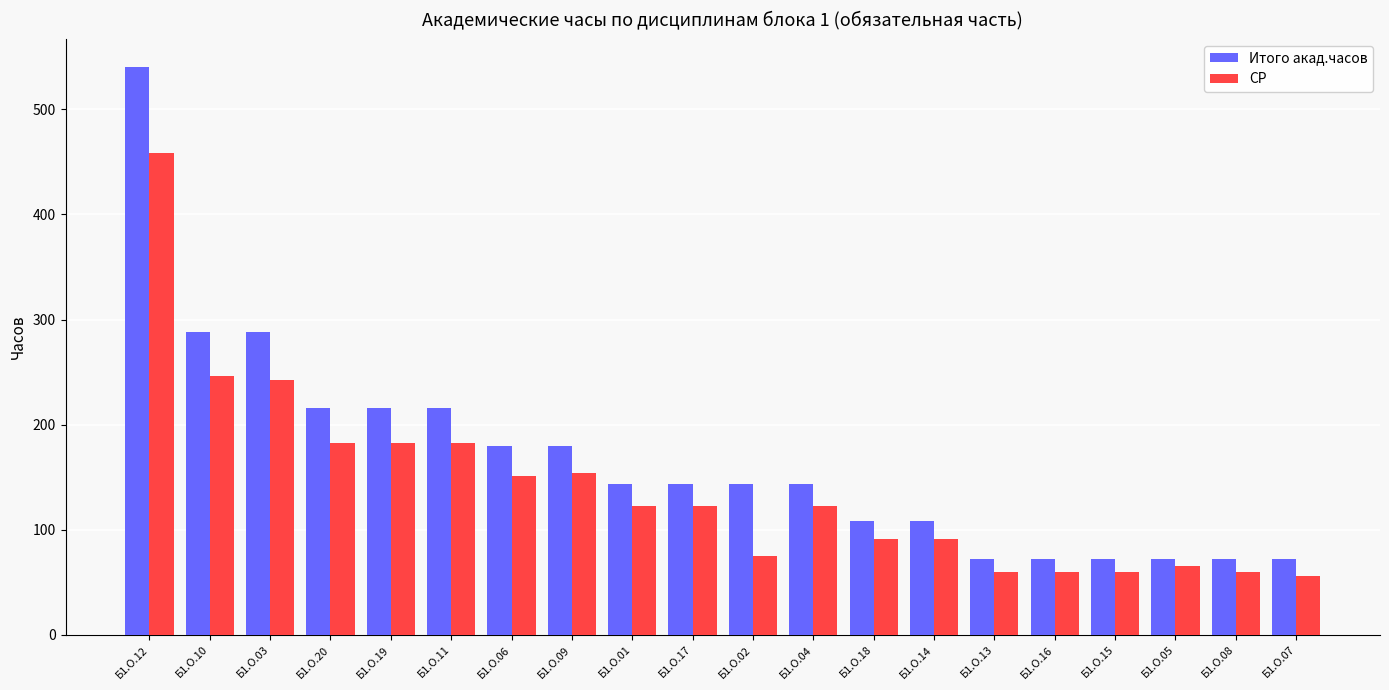

Does the chart contain stacked bars?

No